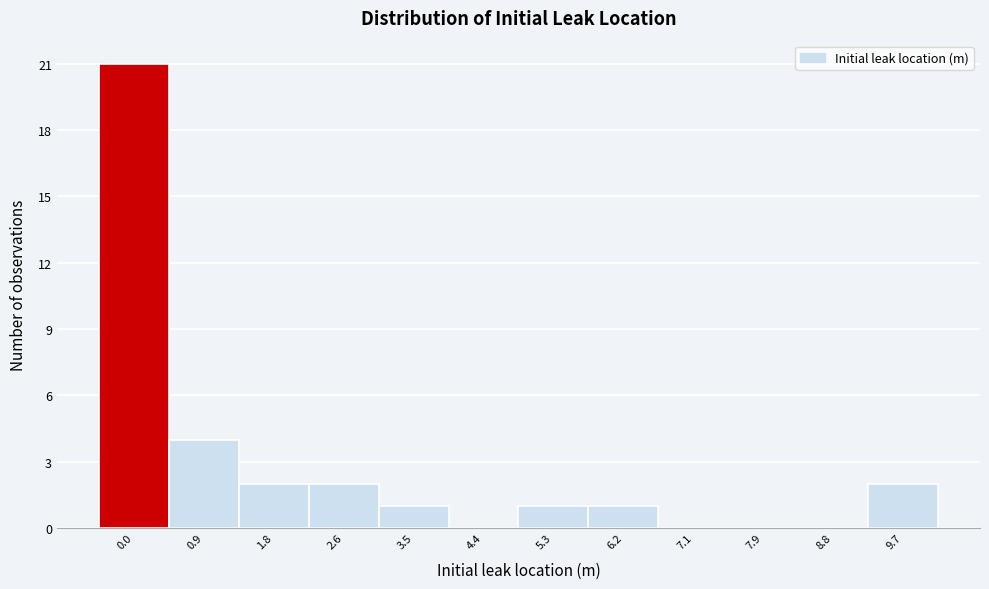

Reading right to left, extract all data points from this chart.

9.7=2	8.8=0	7.9=0	7.1=0	6.2=1	5.3=1	4.4=0	3.5=1	2.6=2	1.8=2	0.9=4	0.0=21